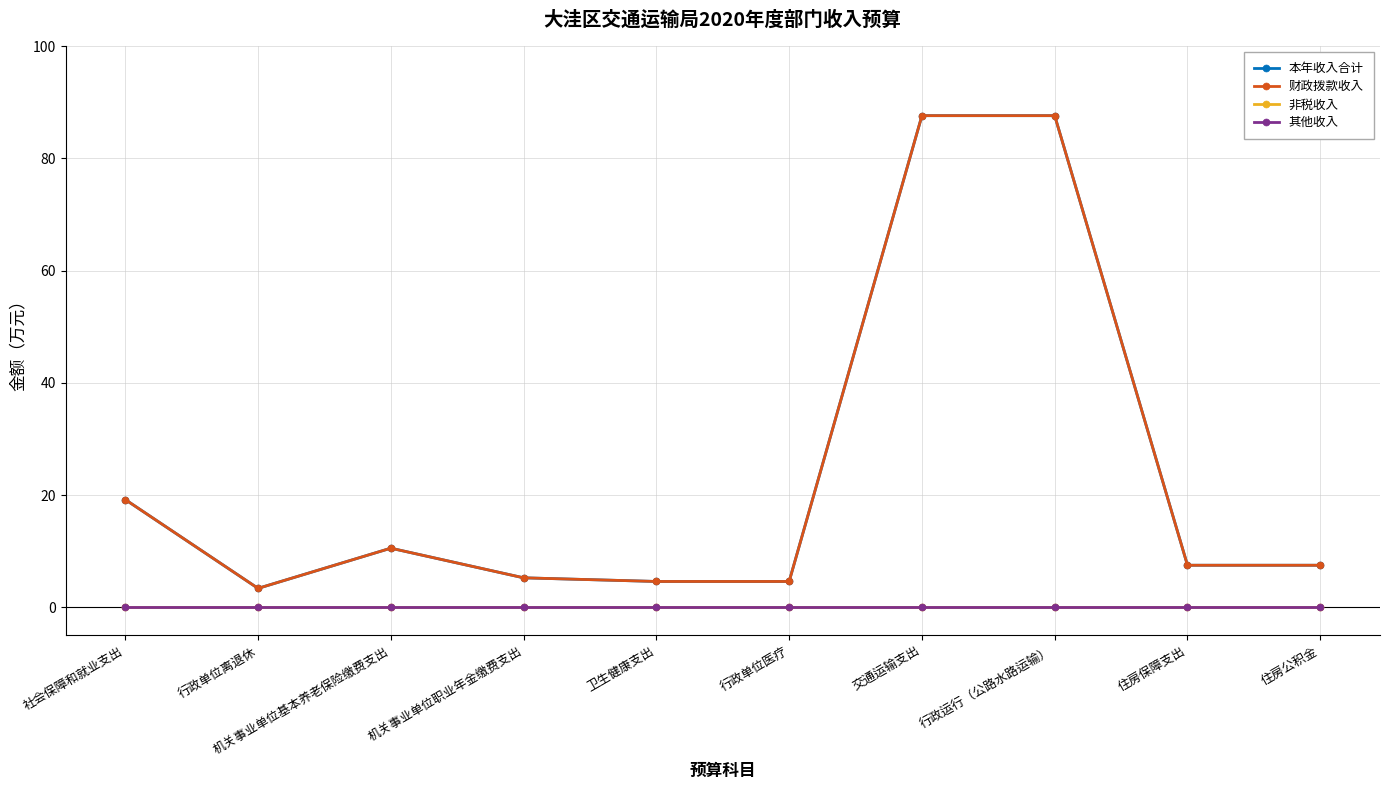

Reading right to left, extract all data points from this chart.

本年收入合计: 7.5	7.5	87.6	87.6	4.6	4.6	5.3	10.6	3.4	19.2
财政拨款收入: 7.5	7.5	87.6	87.6	4.6	4.6	5.3	10.6	3.4	19.2
非税收入: 0.0	0.0	0.0	0.0	0.0	0.0	0.0	0.0	0.0	0.0
其他收入: 0.0	0.0	0.0	0.0	0.0	0.0	0.0	0.0	0.0	0.0